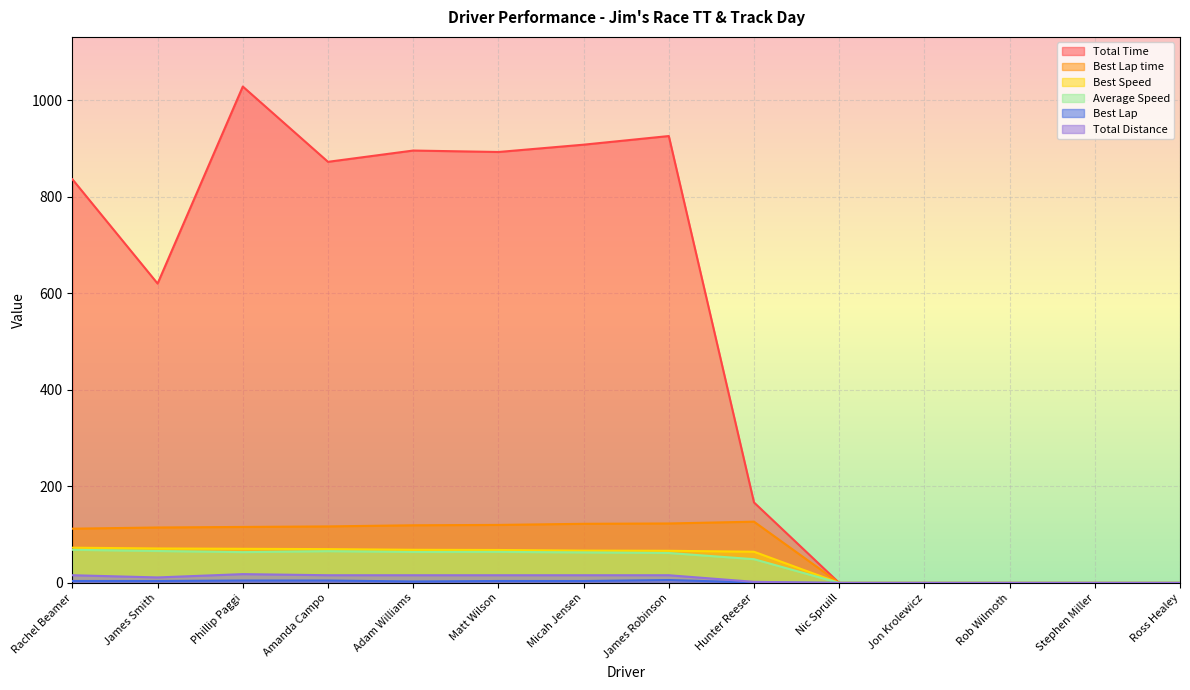

True or false: Total Time has a value of 836.4 at Rachel Beamer.

True